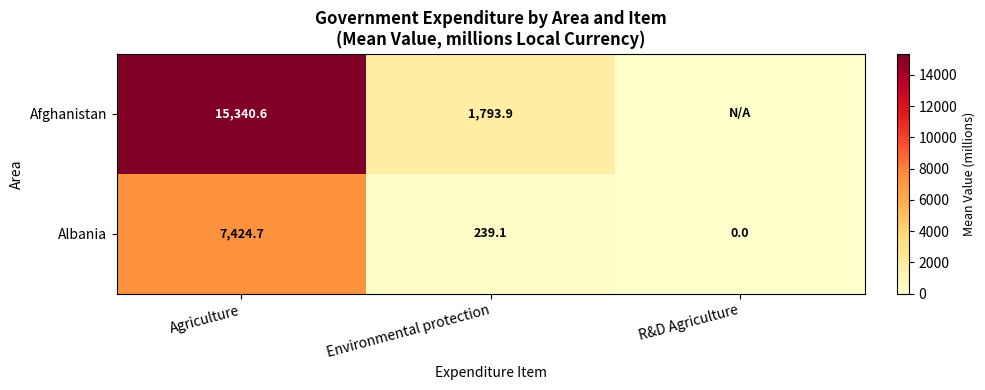

At Environmental protection, list the series in order from largest to smallest.

Afghanistan, Albania